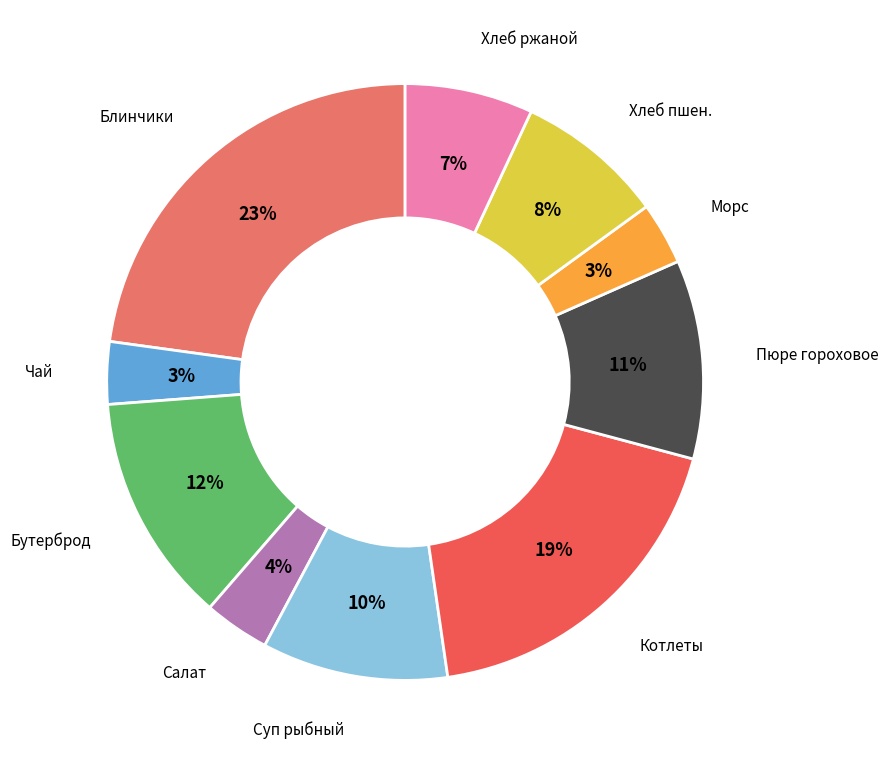

To the nearest percent, what is the difference between the largest and smallest slice percentages?

19%